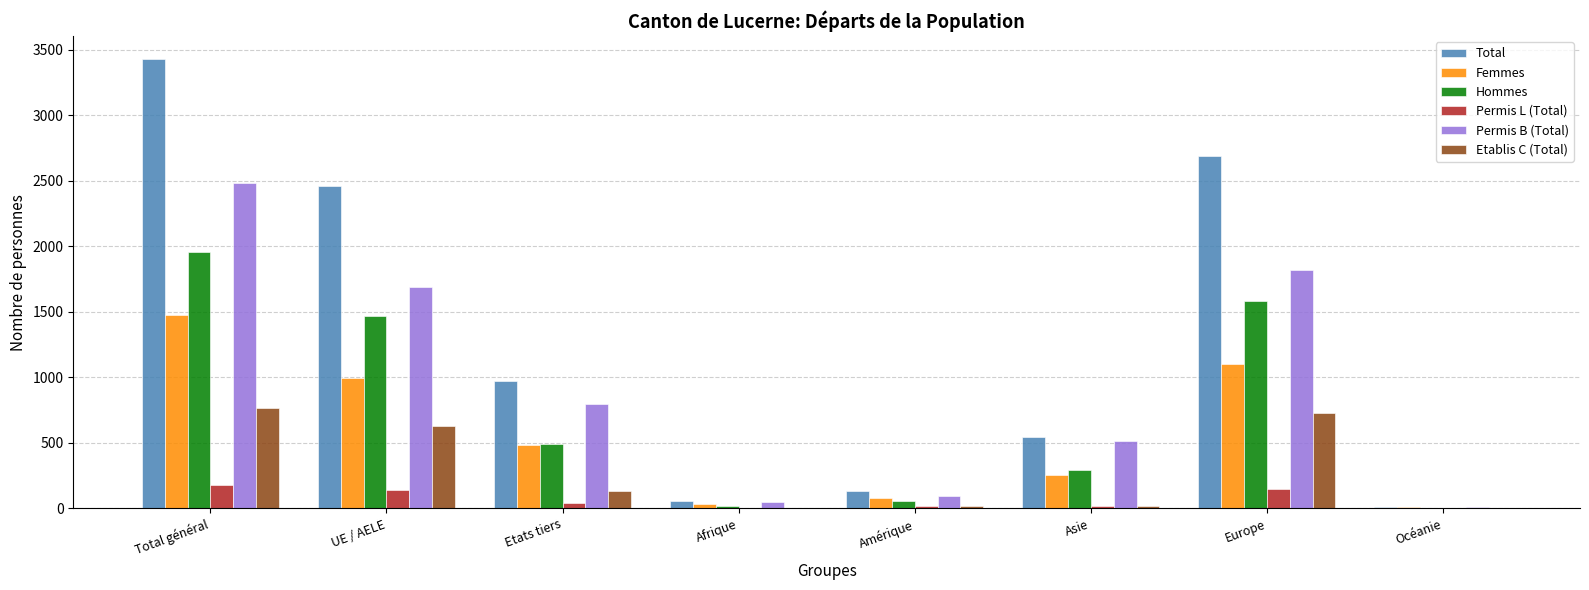

How many groups of bars are there?

8